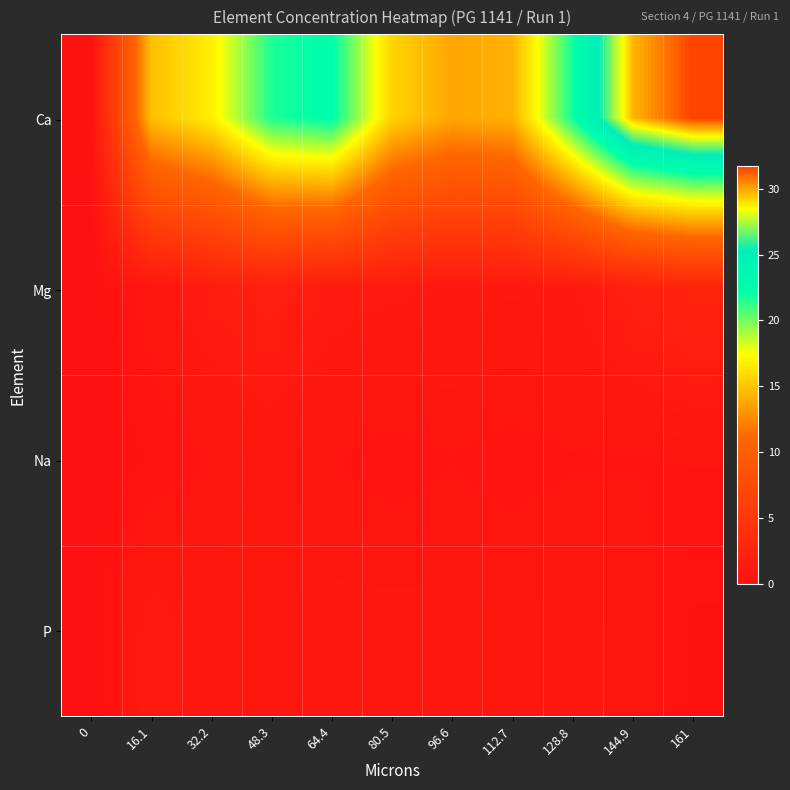

Which series has the widest spread of values?

Ca